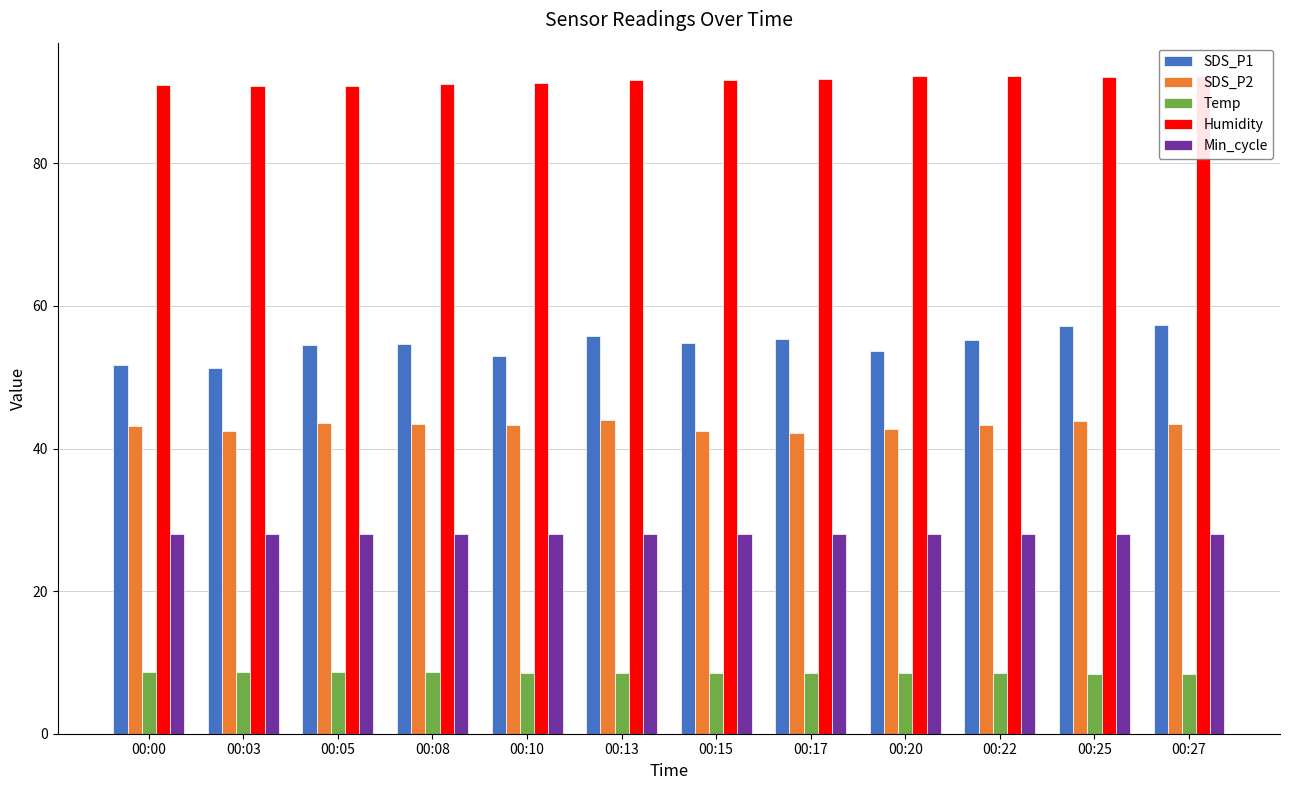

What are all the series names shown in the legend?

SDS_P1, SDS_P2, Temp, Humidity, Min_cycle